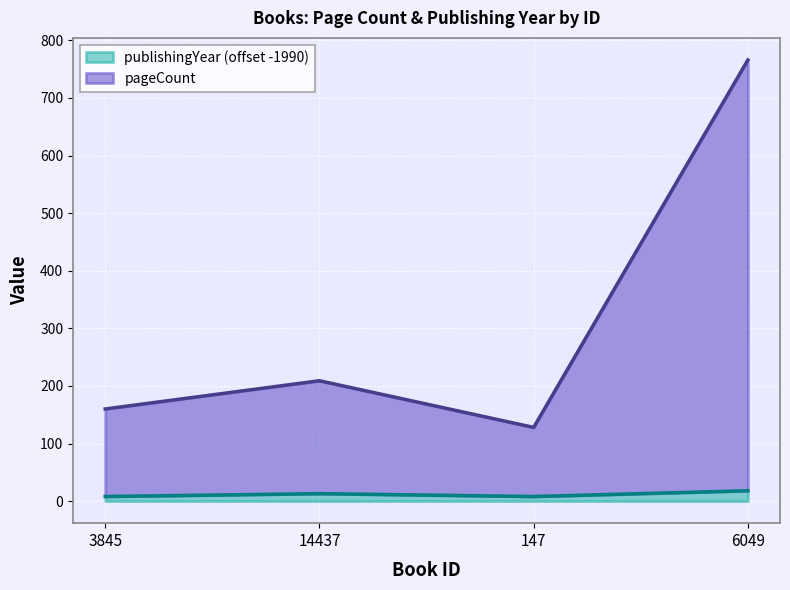

Which series changed the most between 14437 and 147?

pageCount